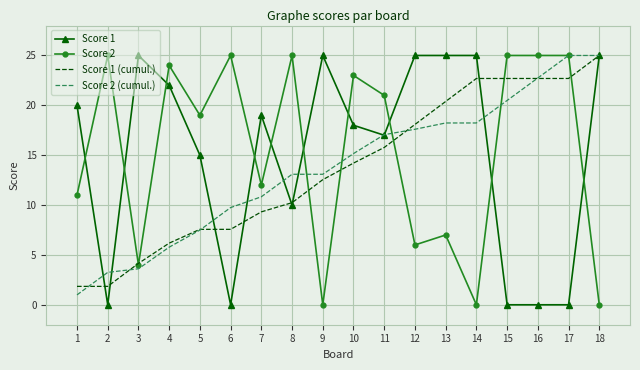

Is the value of Score 2 at 3 greater than the value of Score 1 at 12?

No